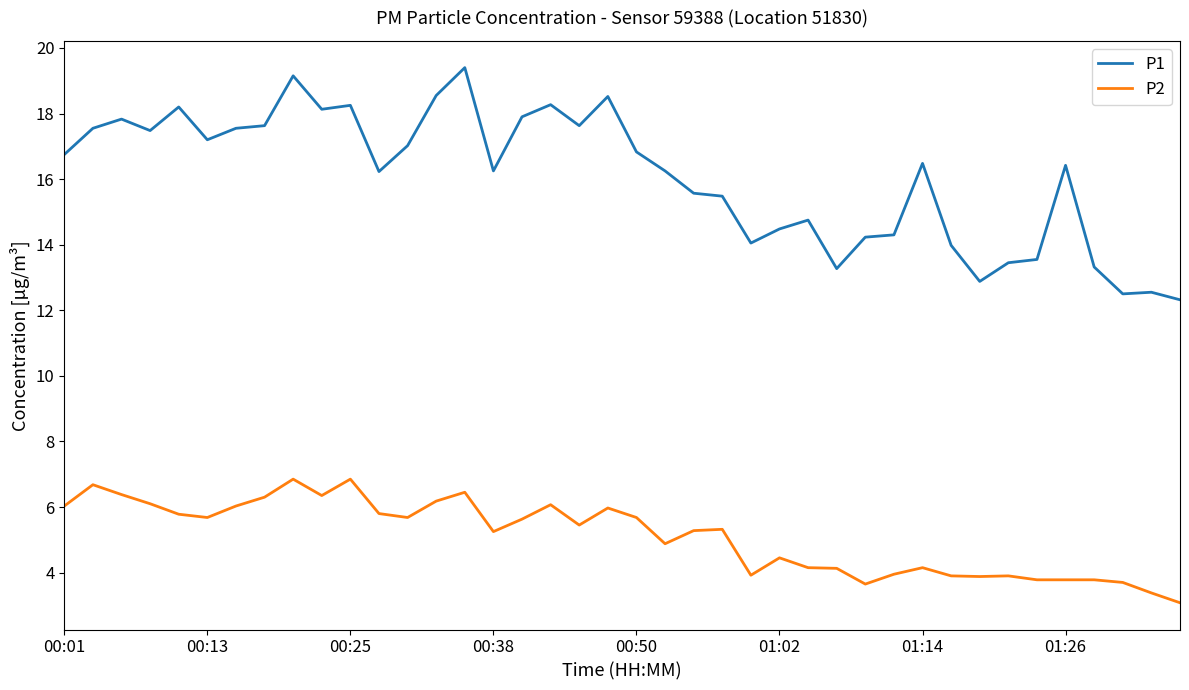

True or false: P2 and P1 intersect in this chart.

False